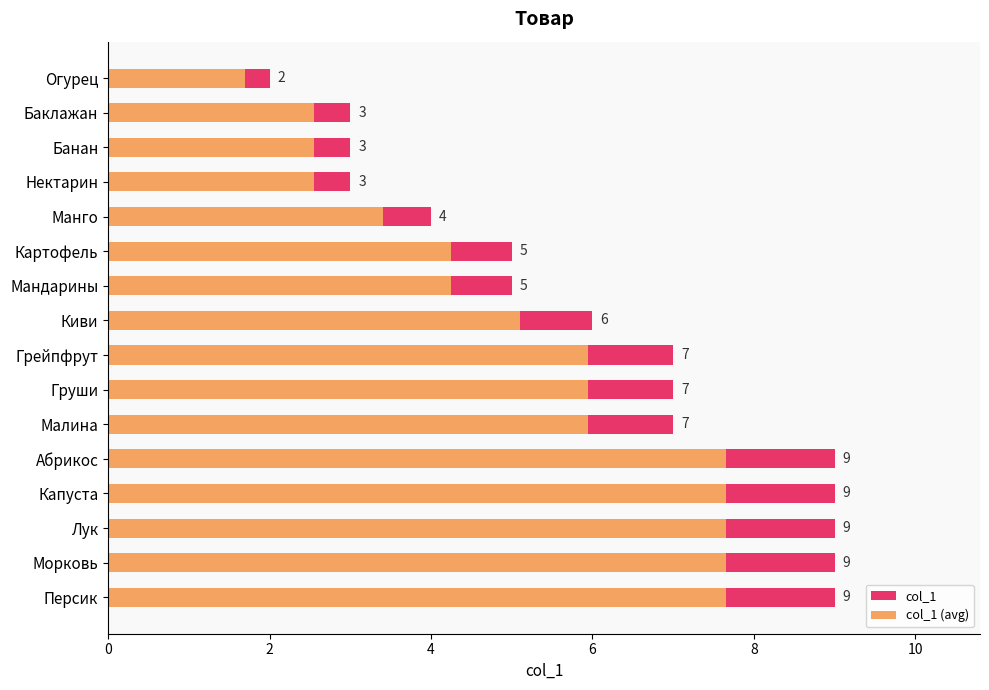

What is the greatest value displayed?

9.0